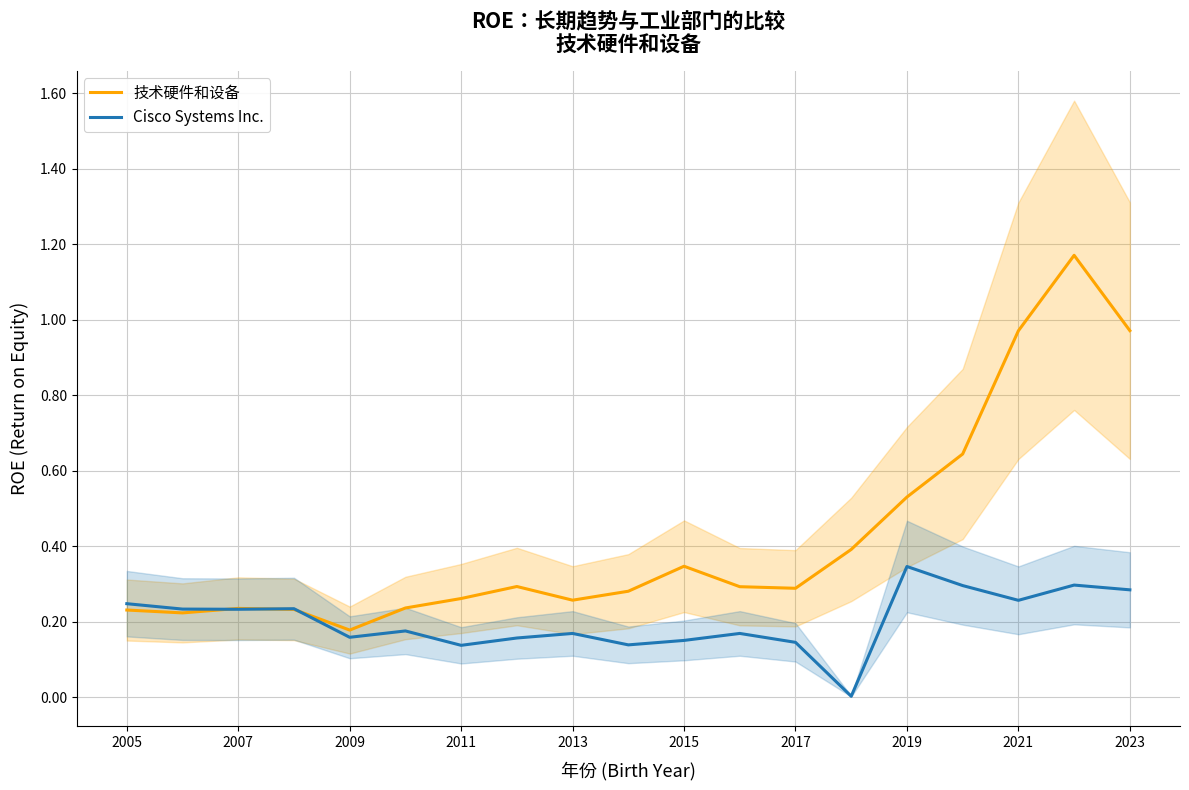

Reading left to right, extract all data points from this chart.

技术硬件和设备: 0.2	0.2	0.2	0.2	0.2	0.2	0.3	0.3	0.3	0.3	0.3	0.3	0.3	0.4	0.5	0.6	1.0	1.2	1.0
Cisco Systems Inc.: 0.2	0.2	0.2	0.2	0.2	0.2	0.1	0.2	0.2	0.1	0.2	0.2	0.1	0.0	0.3	0.3	0.3	0.3	0.3